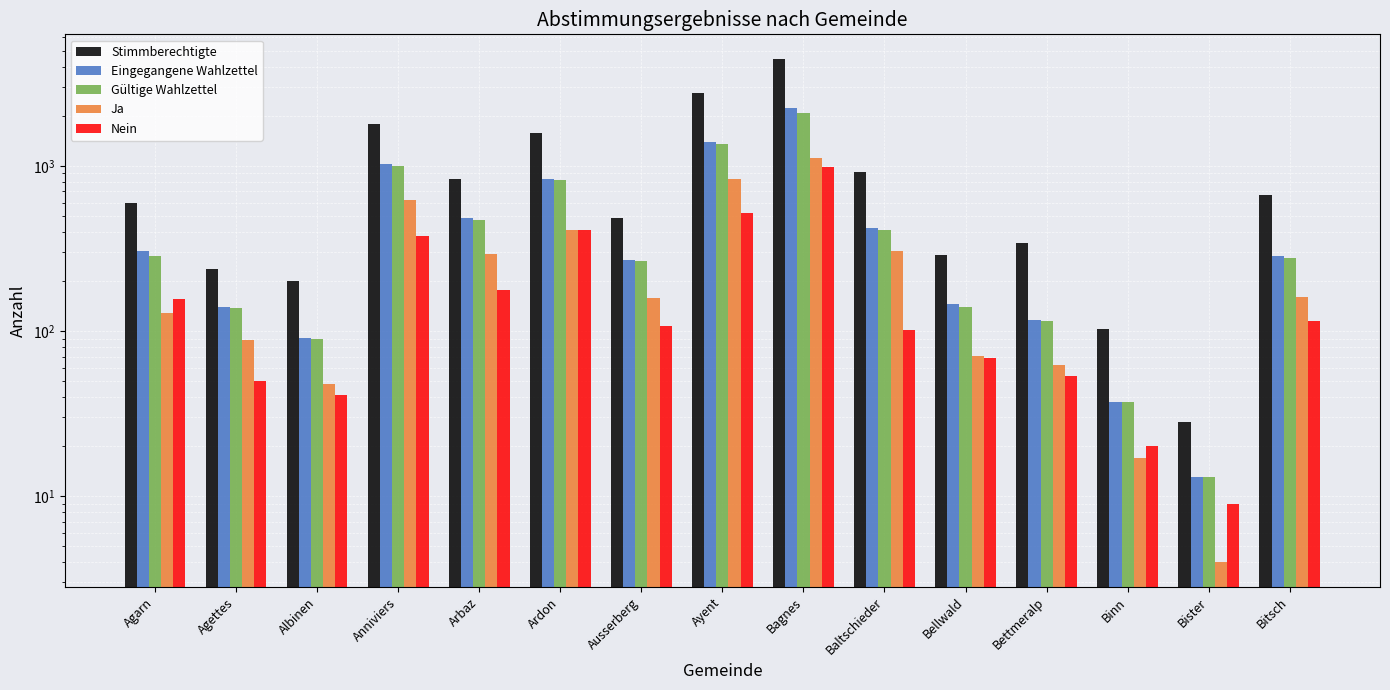

At which label is Gültige Wahlzettel closest to 1057?

Anniviers